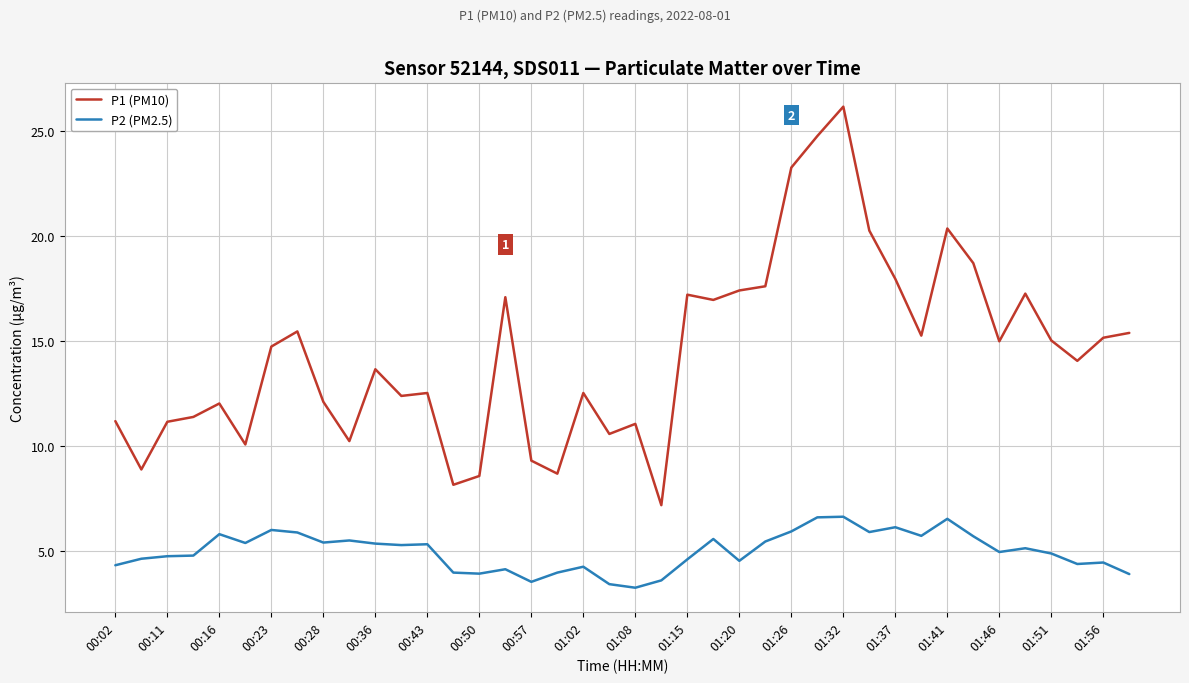

True or false: P1 (PM10) and P2 (PM2.5) intersect in this chart.

False